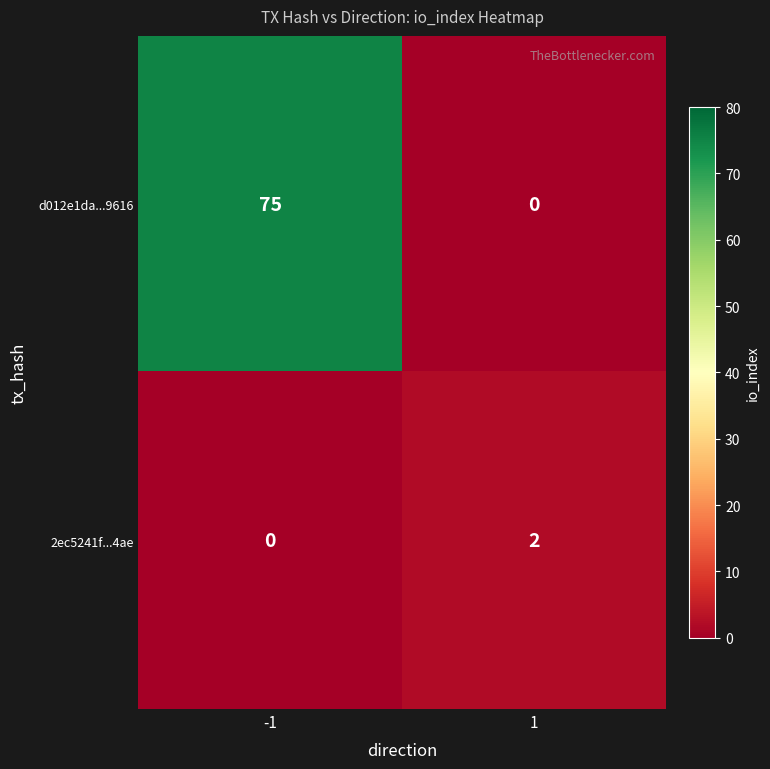

Reading left to right, extract all data points from this chart.

d012e1da...9616: -1=75	1=0
2ec5241f...4ae: -1=0	1=2